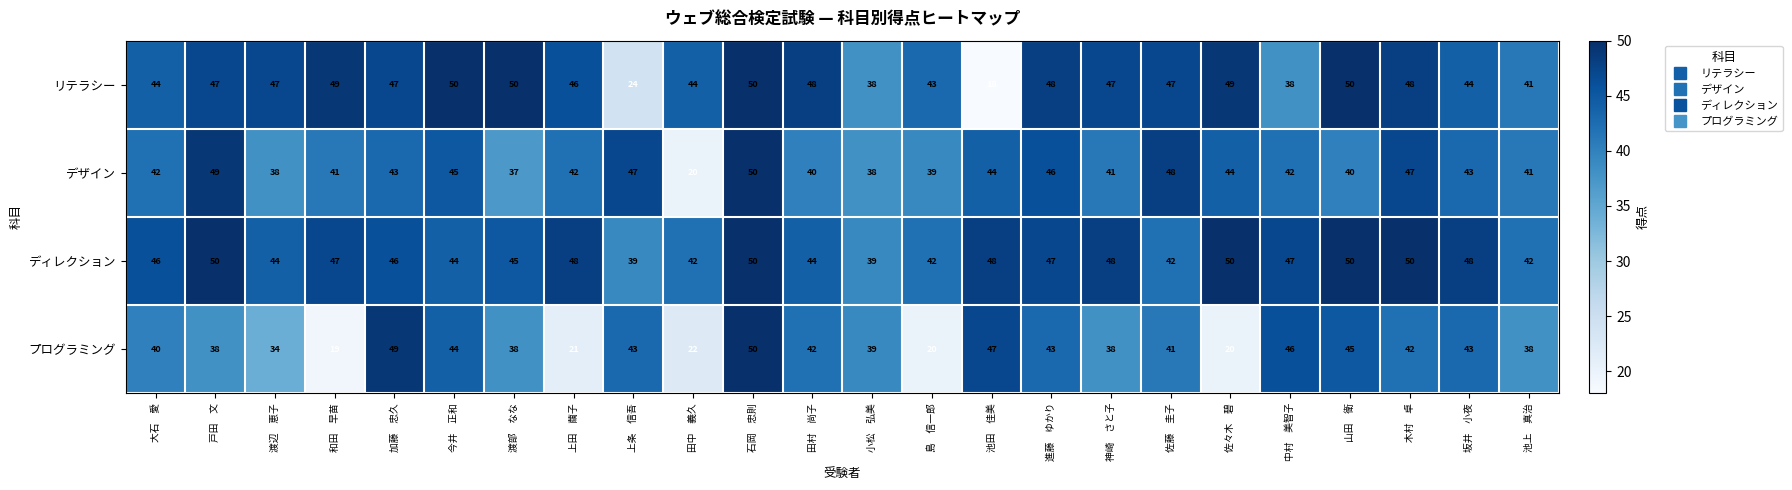

List the series in order of their overall mean, highest first.

ディレクション, リテラシー, デザイン, プログラミング